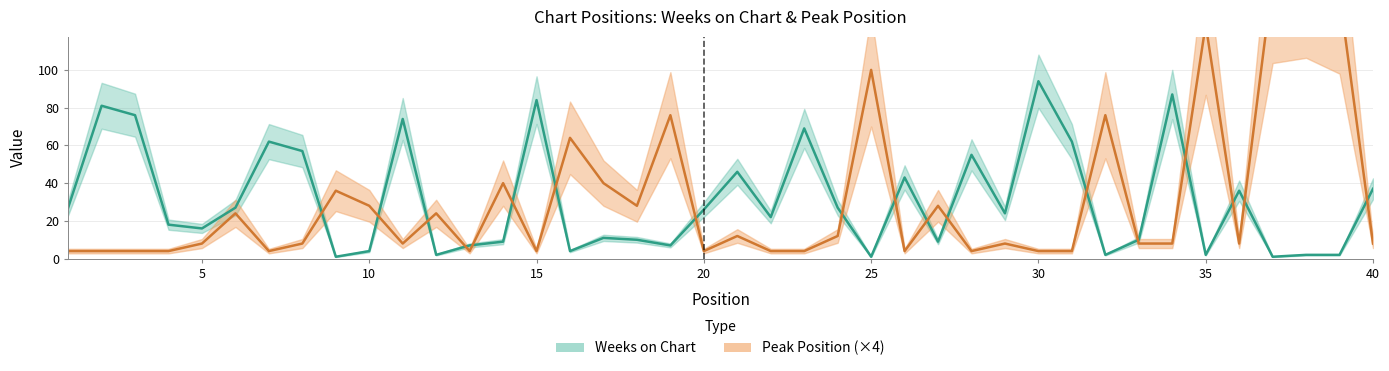

Is the value of Peak Position at 1 greater than the value of Weeks on Chart at 26?

No